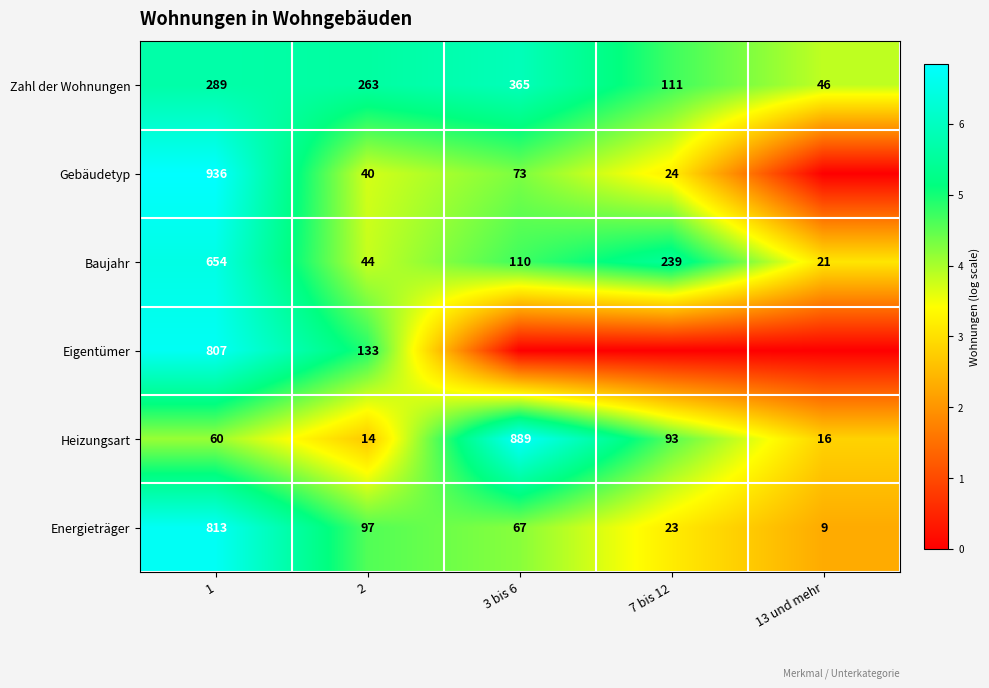

What is the maximum value for Heizungsart?

889